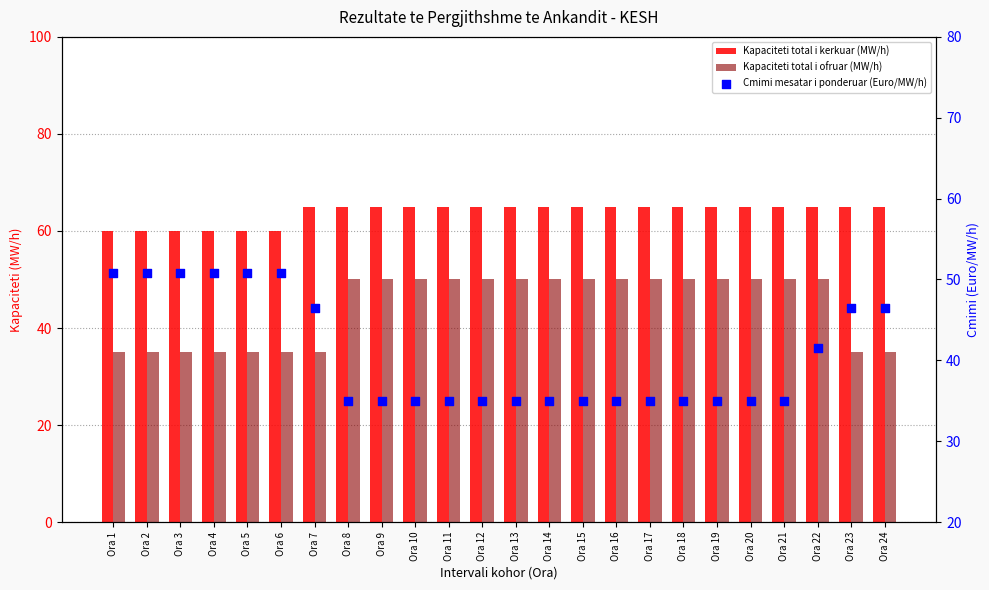

Which series has the widest spread of Y values?

Cmimi mesatar i ponderuar (Euro/MW/h)